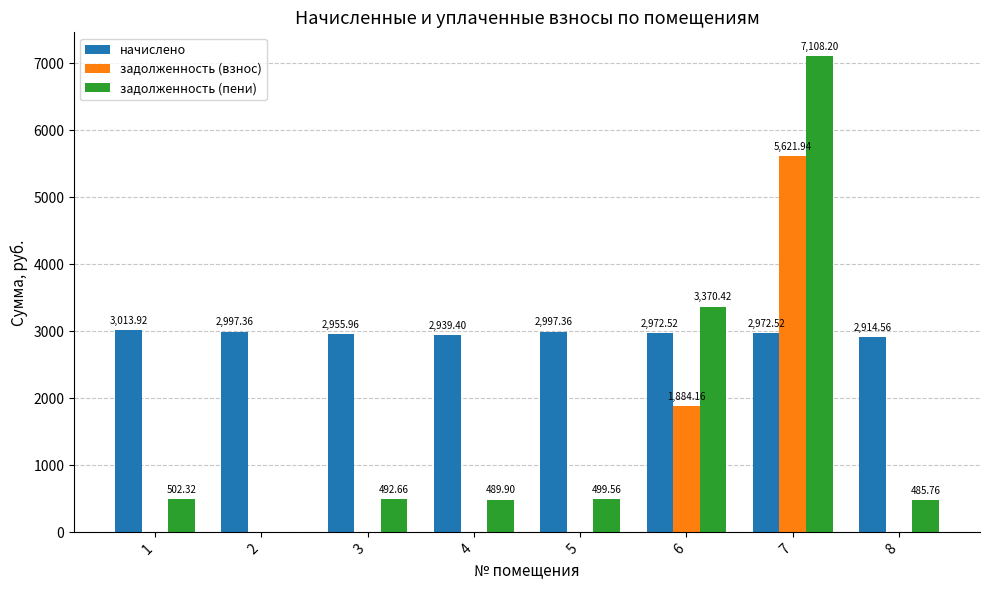

Between 3 and 6, which series saw the biggest shift?

задолженность (пени)